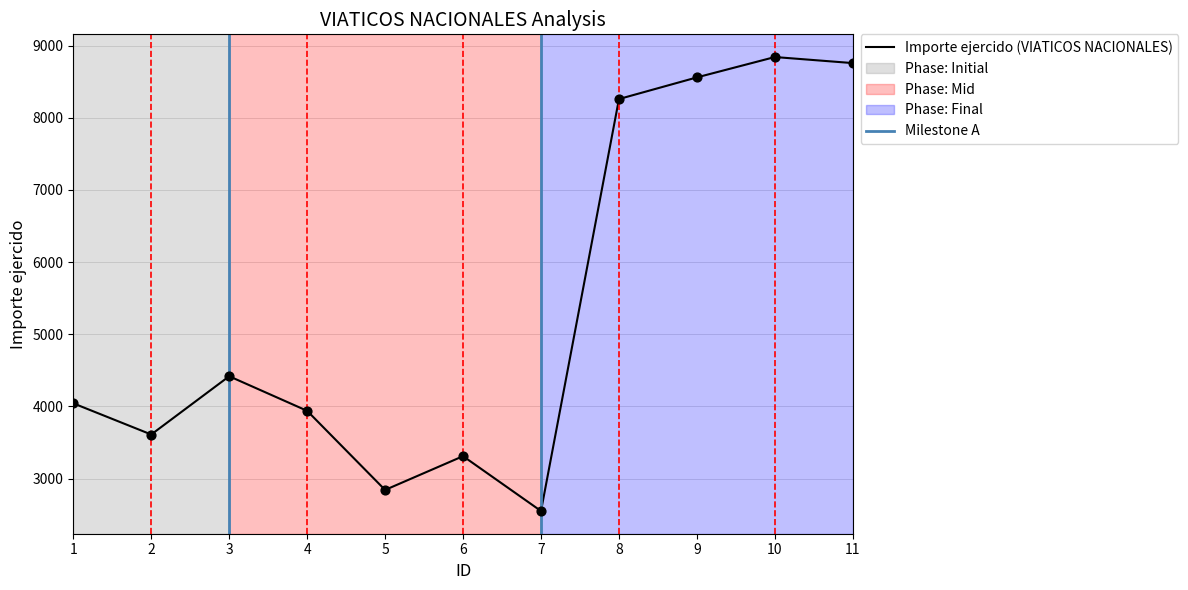

What is the change in value from 8 to 10?

+582